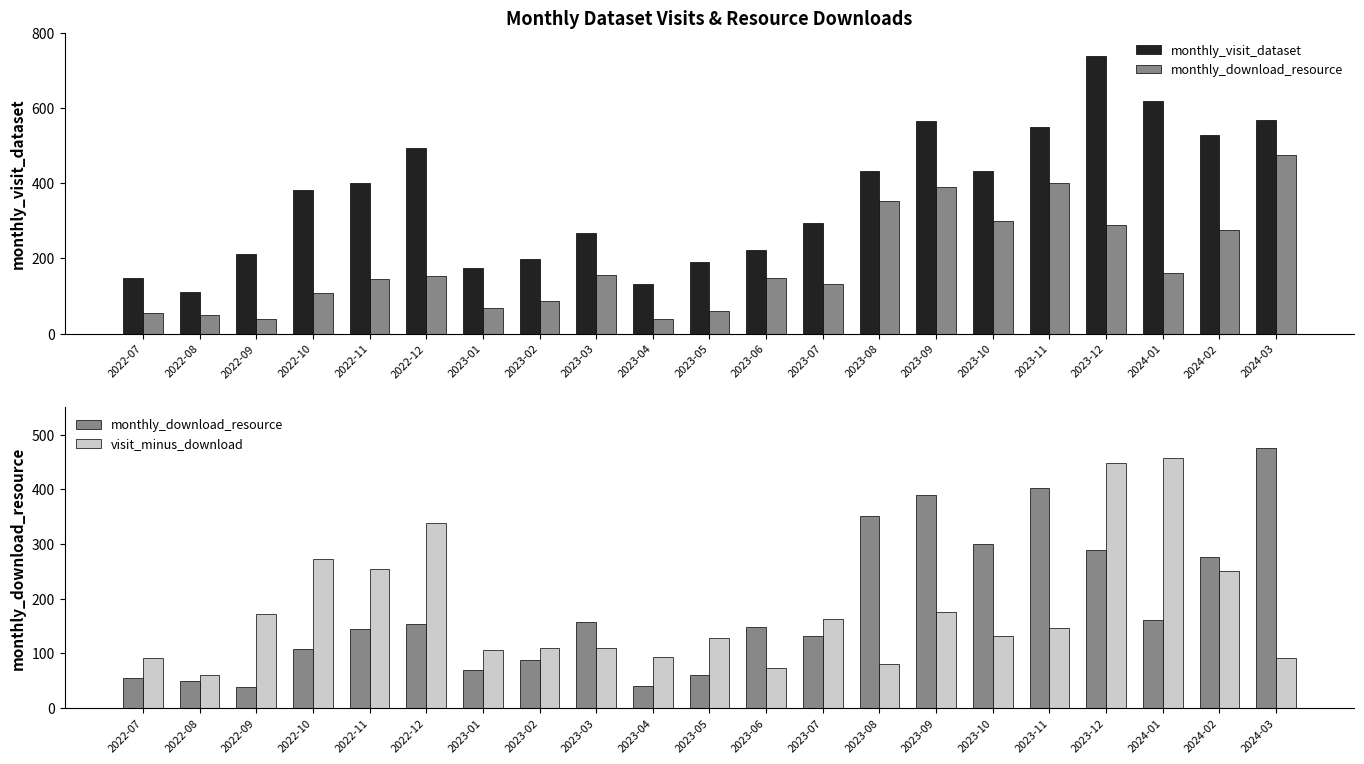

List the series in order of their peak value, highest first.

monthly_visit_dataset, monthly_download_resource, visit_minus_download